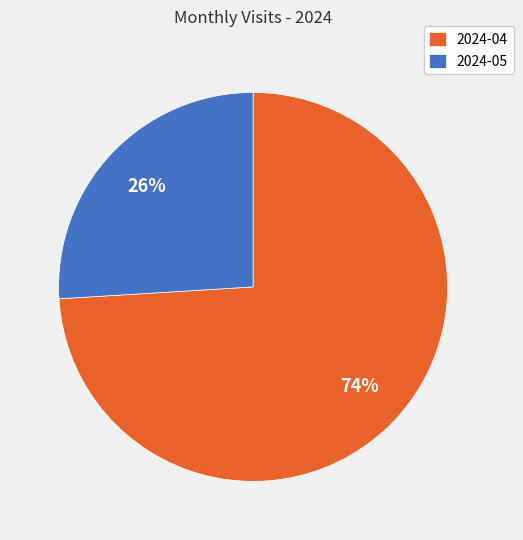

Is 2024-04 the majority of the pie?

Yes